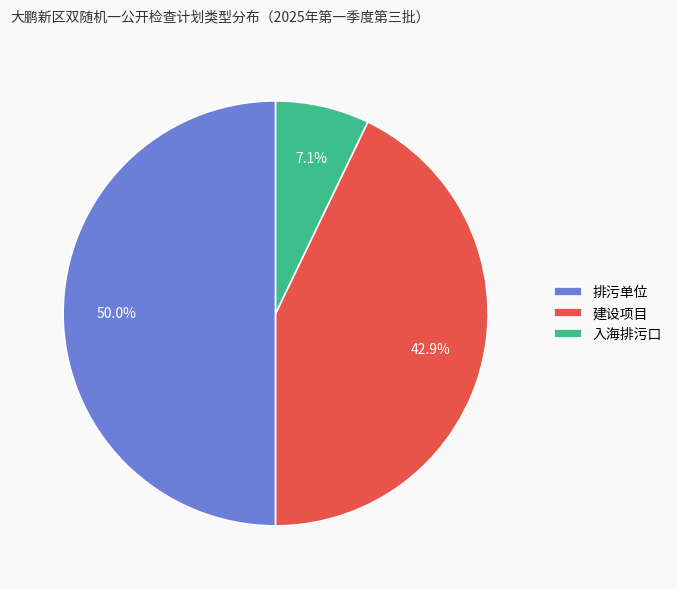

Count the number of slices in the pie.

3